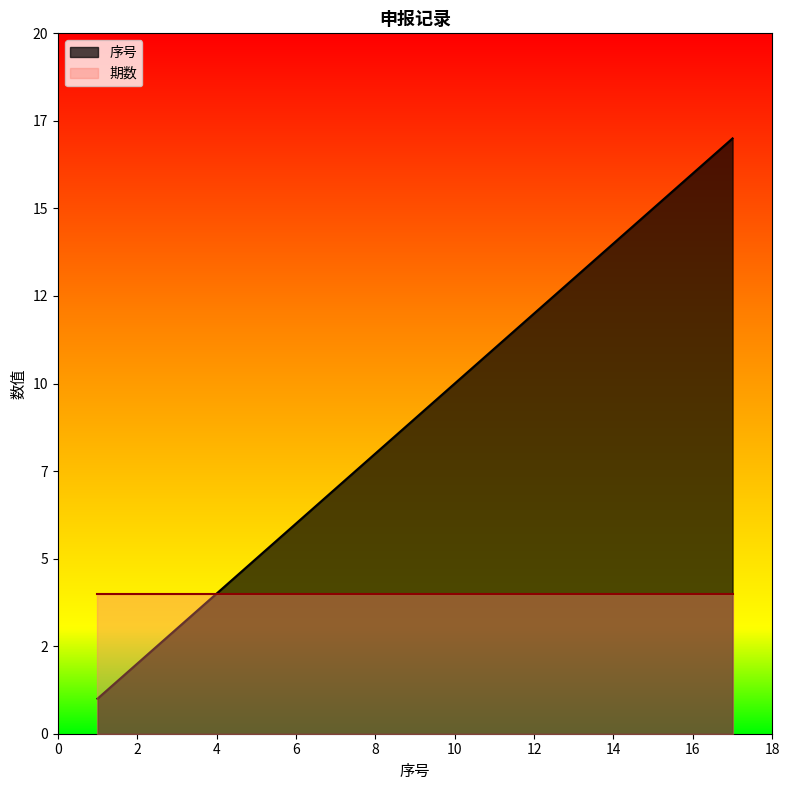

What is the difference between the values at 2 and 4?

2